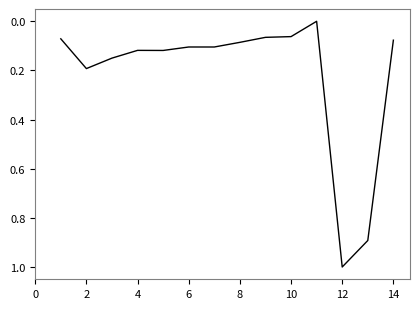

What is the difference between the maximum and minimum values?

1.0